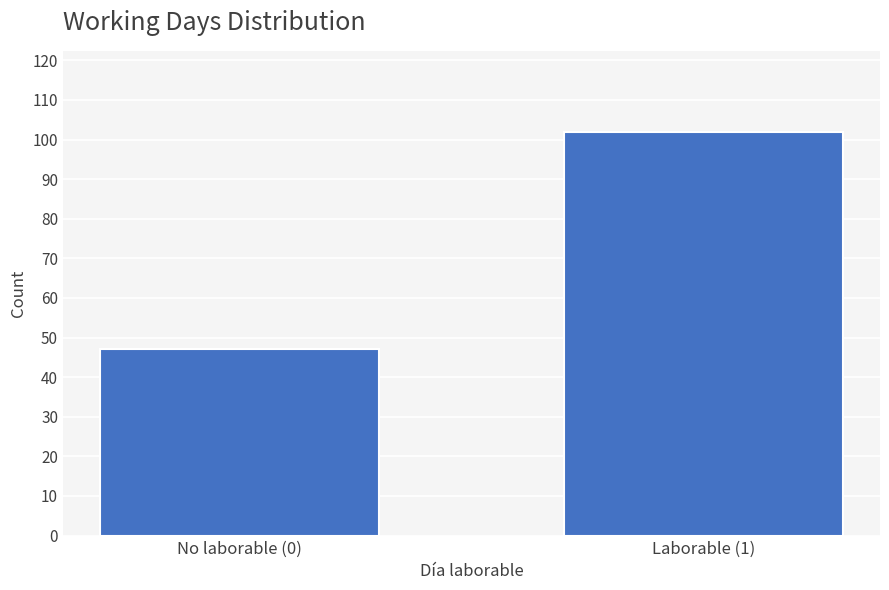

Reading left to right, what are all the values shown in this chart?

47	102